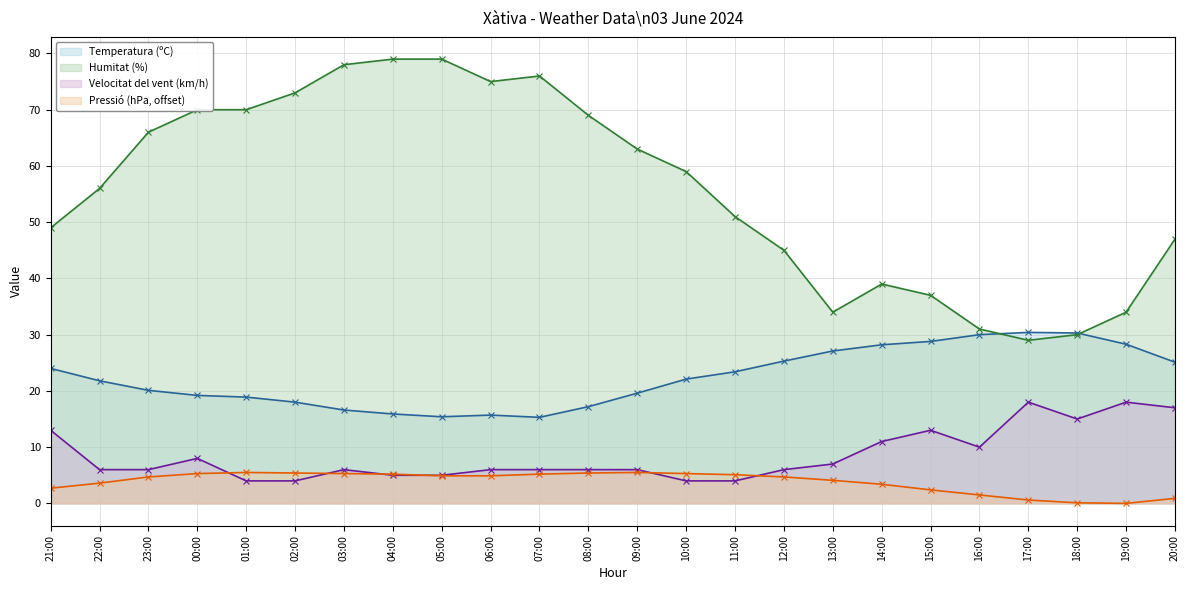

Reading left to right, extract all data points from this chart.

Temperatura (ºC): 21:00=24.0	22:00=21.8	23:00=20.1	00:00=19.2	01:00=18.9	02:00=18.0	03:00=16.6	04:00=15.9	05:00=15.4	06:00=15.7	07:00=15.3	08:00=17.2	09:00=19.6	10:00=22.1	11:00=23.4	12:00=25.3	13:00=27.1	14:00=28.2	15:00=28.8	16:00=30.0	17:00=30.4	18:00=30.3	19:00=28.3	20:00=25.1
Humitat (%): 21:00=49.0	22:00=56.0	23:00=66.0	00:00=70.0	01:00=70.0	02:00=73.0	03:00=78.0	04:00=79.0	05:00=79.0	06:00=75.0	07:00=76.0	08:00=69.0	09:00=63.0	10:00=59.0	11:00=51.0	12:00=45.0	13:00=34.0	14:00=39.0	15:00=37.0	16:00=31.0	17:00=29.0	18:00=30.0	19:00=34.0	20:00=47.0
Velocitat del vent (km/h): 21:00=13.0	22:00=6.0	23:00=6.0	00:00=8.0	01:00=4.0	02:00=4.0	03:00=6.0	04:00=5.0	05:00=5.0	06:00=6.0	07:00=6.0	08:00=6.0	09:00=6.0	10:00=4.0	11:00=4.0	12:00=6.0	13:00=7.0	14:00=11.0	15:00=13.0	16:00=10.0	17:00=18.0	18:00=15.0	19:00=18.0	20:00=17.0
Pressió (hPa): 21:00=2.7	22:00=3.6	23:00=4.7	00:00=5.3	01:00=5.5	02:00=5.4	03:00=5.3	04:00=5.2	05:00=4.9	06:00=4.9	07:00=5.2	08:00=5.4	09:00=5.5	10:00=5.3	11:00=5.1	12:00=4.7	13:00=4.1	14:00=3.4	15:00=2.4	16:00=1.5	17:00=0.6	18:00=0.1	19:00=0.0	20:00=0.9